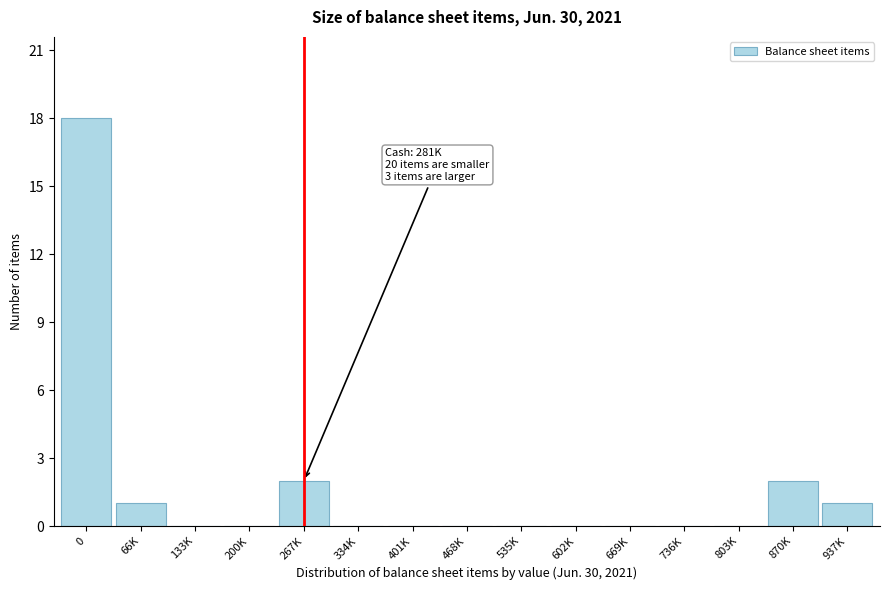

Reading left to right, what are all the values shown in this chart?

0=18	66K=1	133K=0	200K=0	267K=2	334K=0	401K=0	468K=0	535K=0	602K=0	669K=0	736K=0	803K=0	870K=2	937K=1